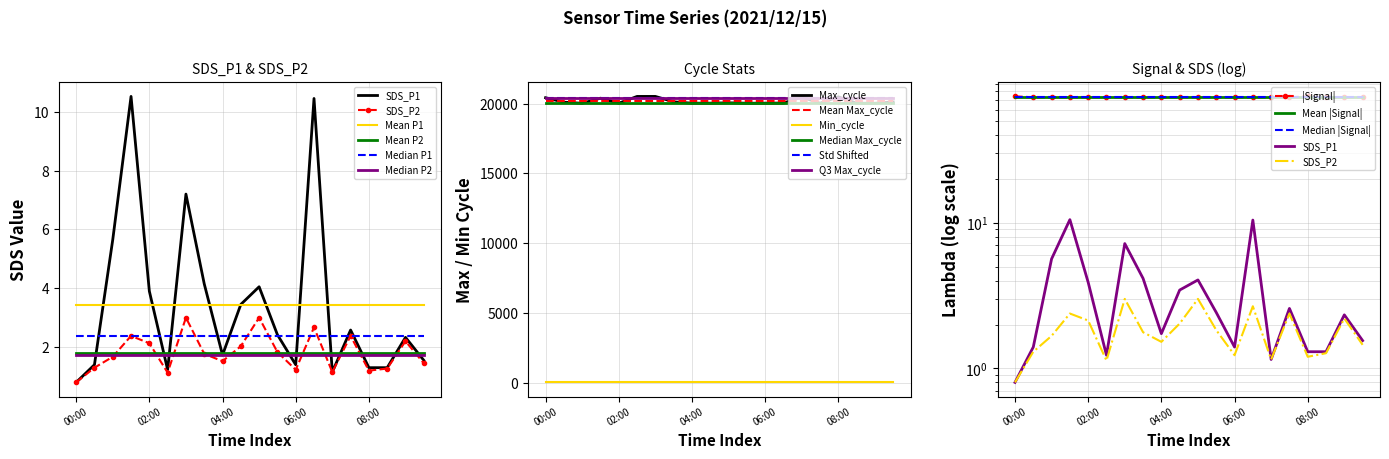

How many interior local valleys does the SDS_P1 series have?

4